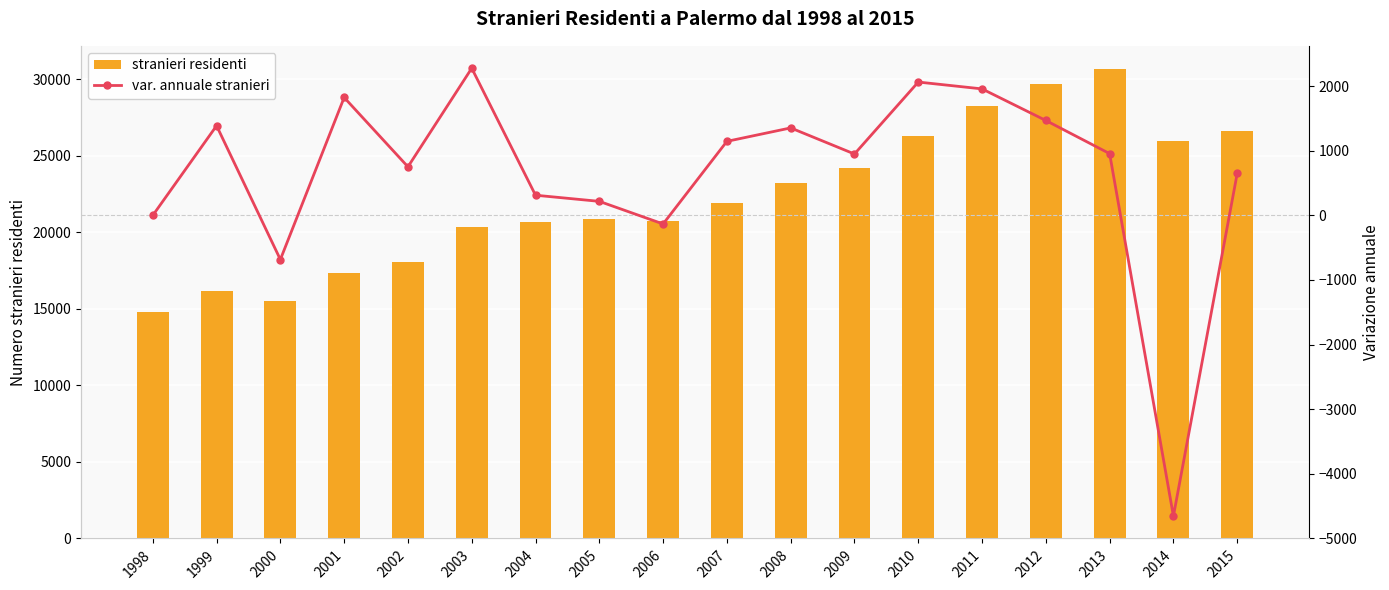

What is the highest value of the var. annuale stranieri series?

2278